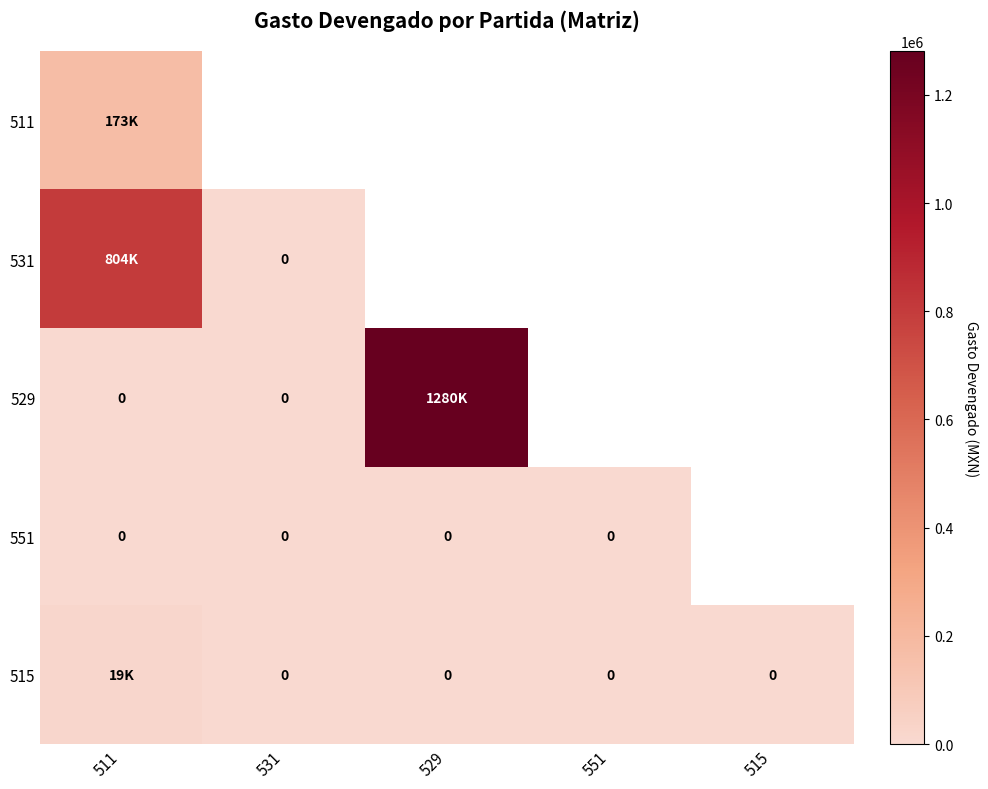

Which label corresponds to the largest value in the chart?

529